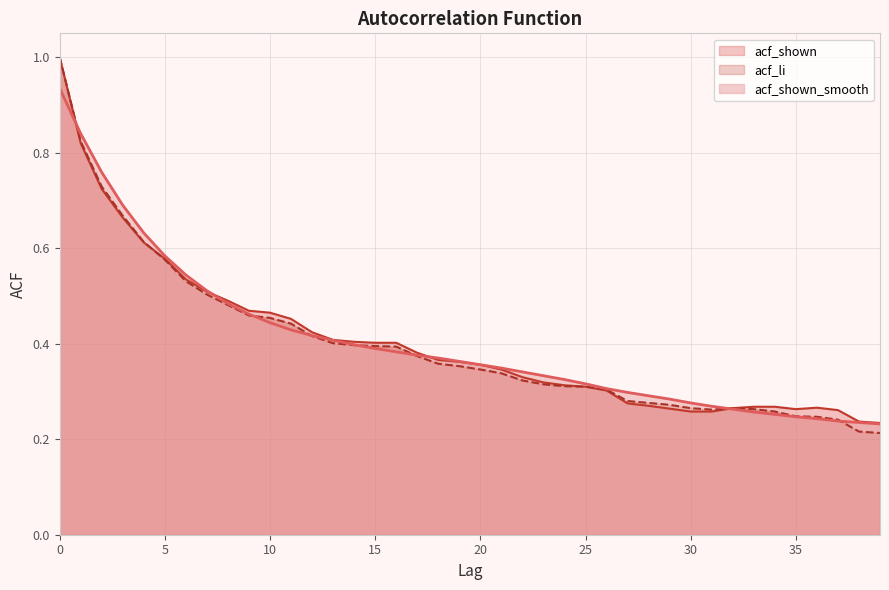

At 8, list the series in order from smallest to largest.

acf_li, acf_shown_smooth, acf_shown